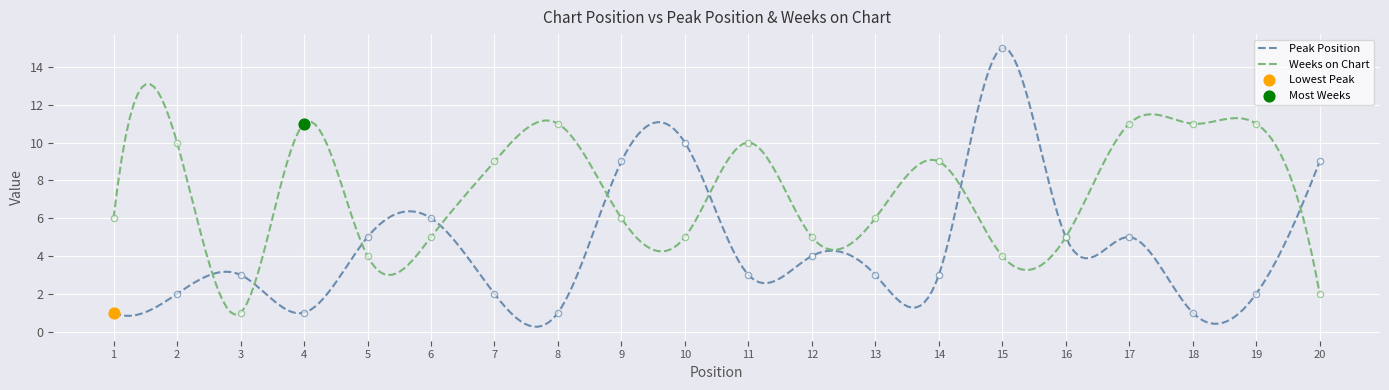

Is the value of Weeks on Chart at 8 greater than the value of Peak Position at 16?

Yes